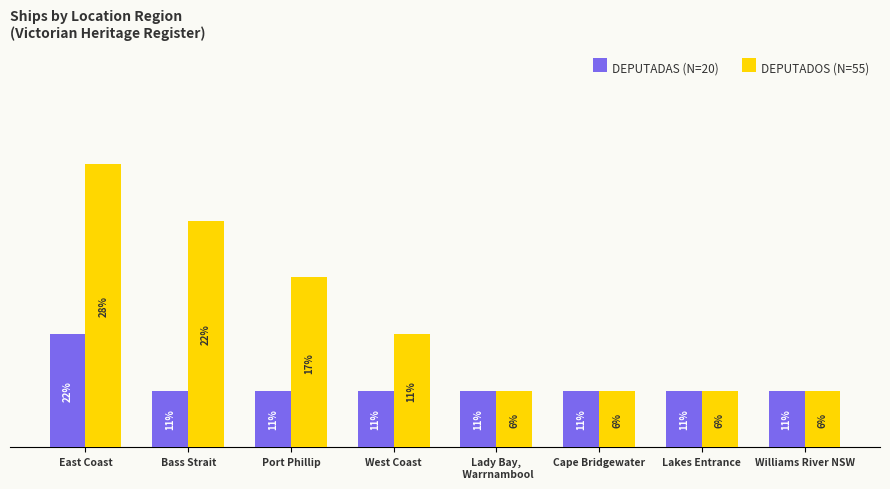

How many bars are there in each group?

2